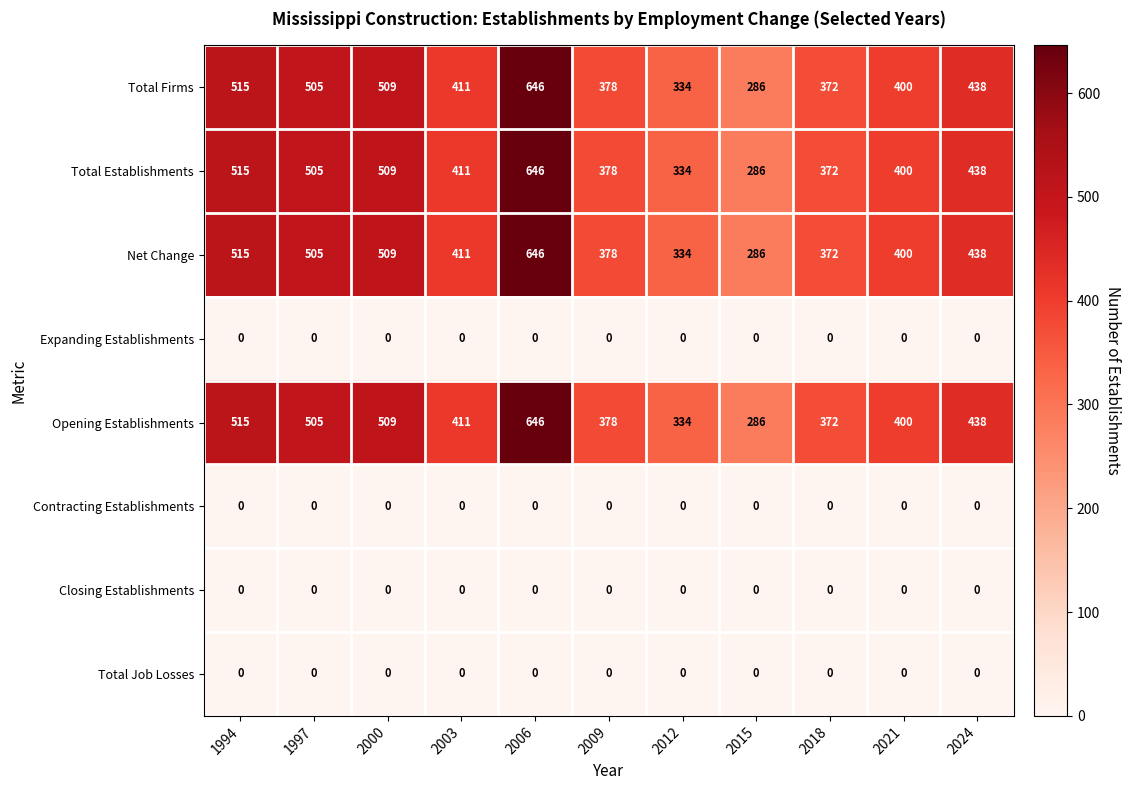

What is the difference between the maximum and minimum values in the Total Firms series?

360